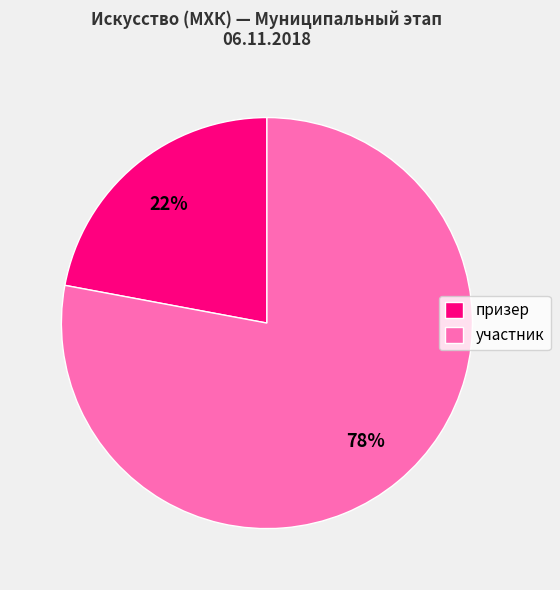

Which category has the smallest portion of the pie?

призер